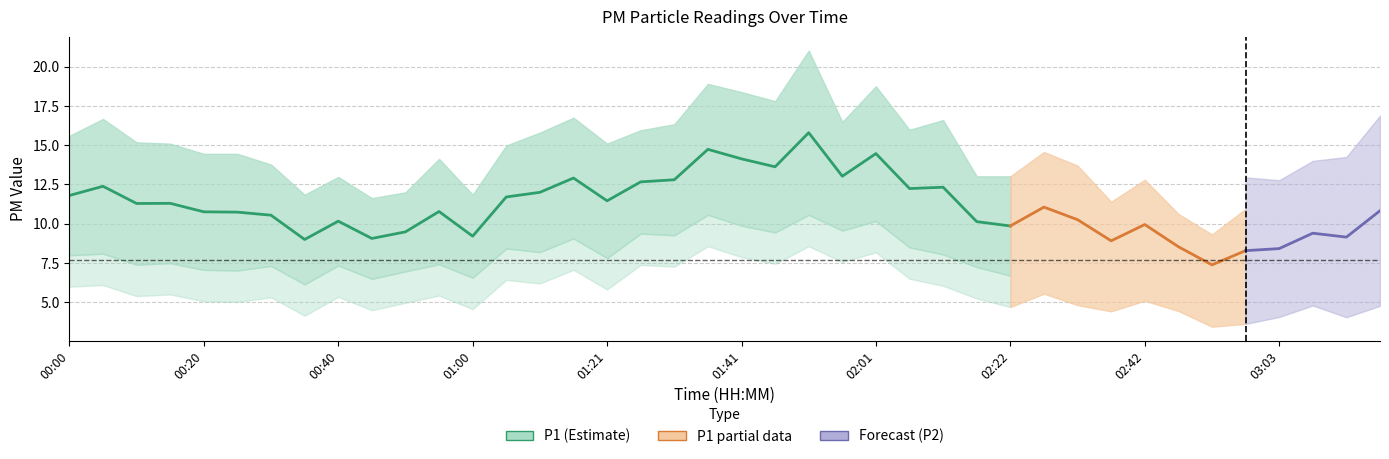

What is the difference between the values at 16 and 22?

4.3